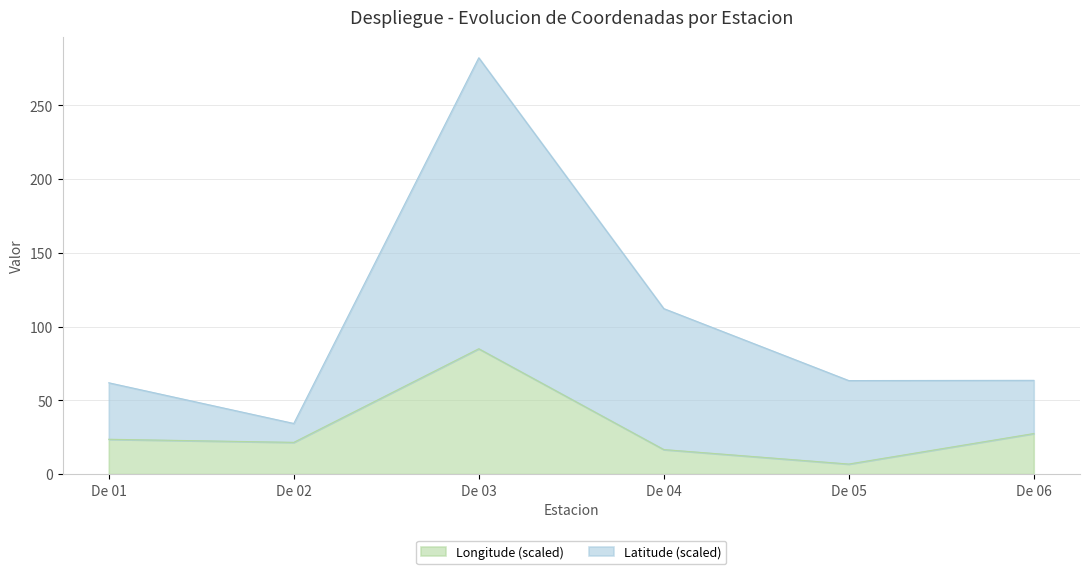

Where is Latitude nearest to the value 158?

De 04